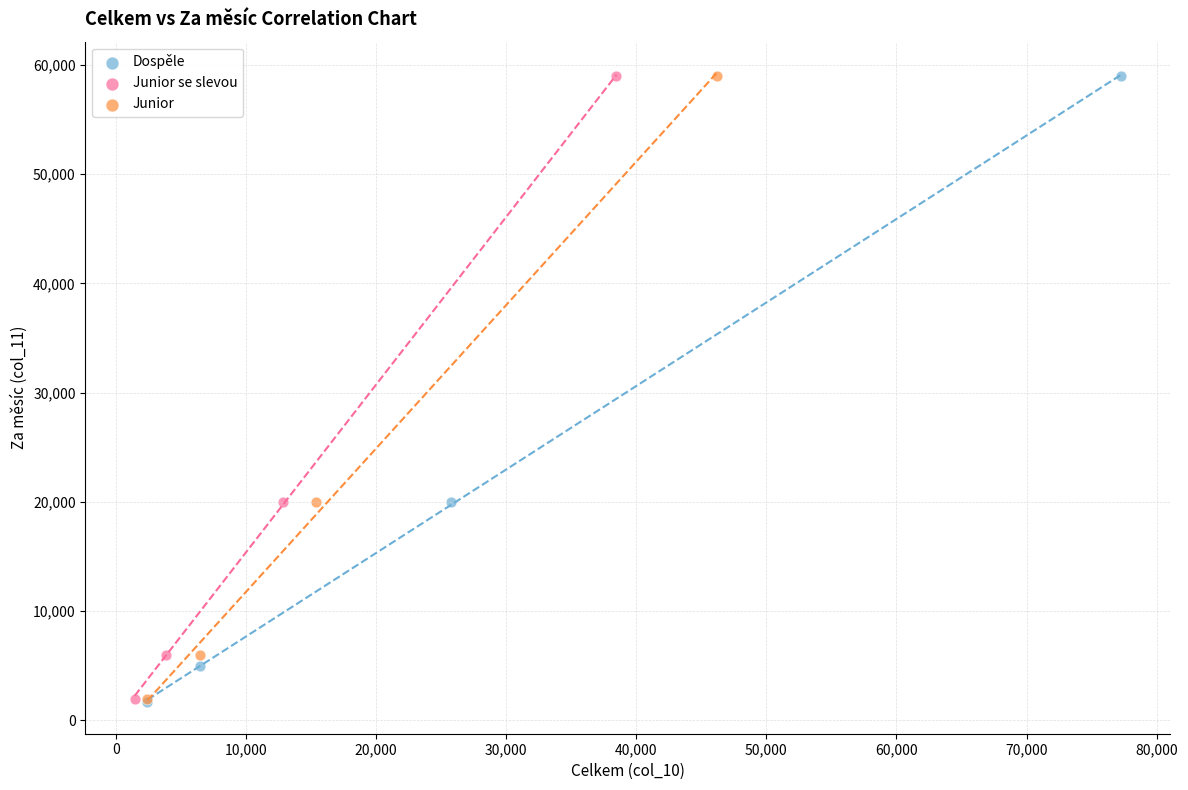

Which series has the largest Y range (max minus min)?

Dospěle